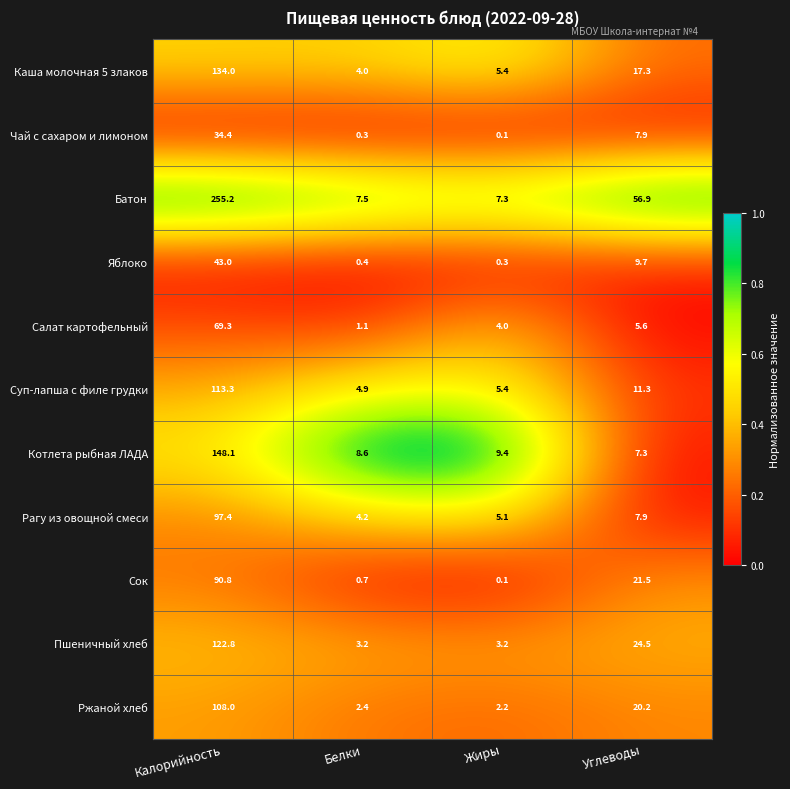

At Калорийность, list the series in order from largest to smallest.

Батон, Котлета рыбная ЛАДА, Каша молочная 5 злаков, Пшеничный хлеб, Суп-лапша с филе грудки, Ржаной хлеб, Рагу из овощной смеси, Сок, Салат картофельный, Яблоко, Чай с сахаром и лимоном